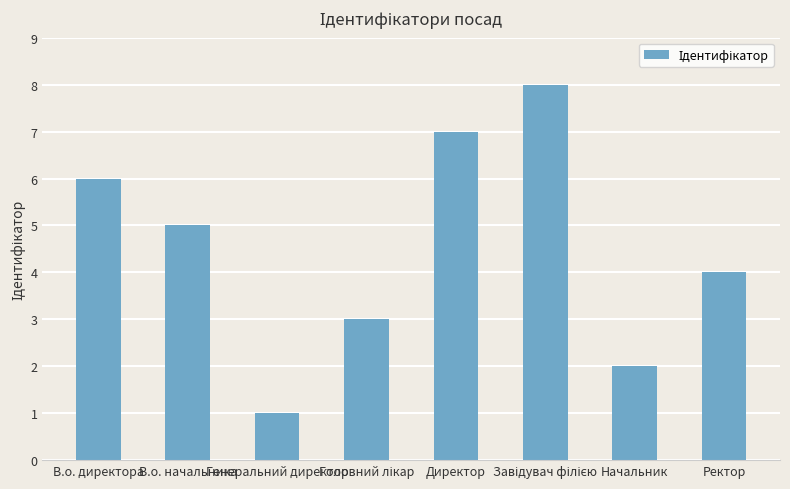

What is the difference between the maximum and minimum values?

7